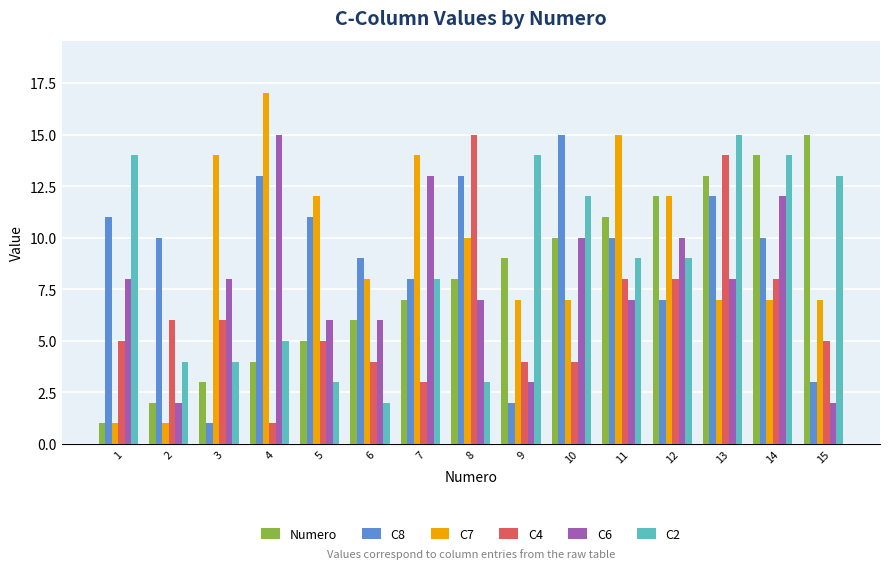

How many values in the Numero series are below 8?

7